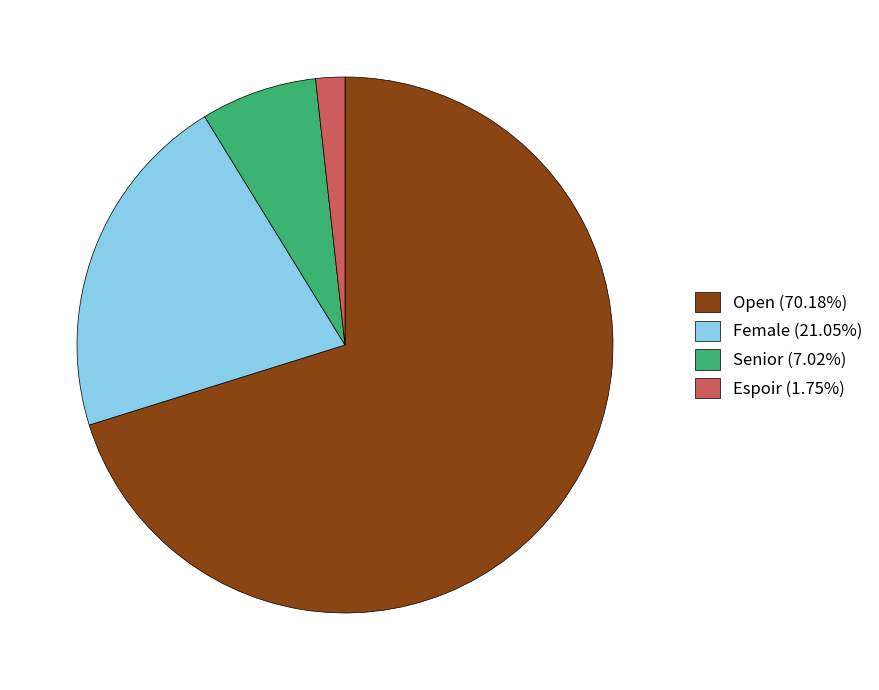

Approximately how many times larger is the value at Female (21.05%) compared to Senior (7.02%)?

3.0